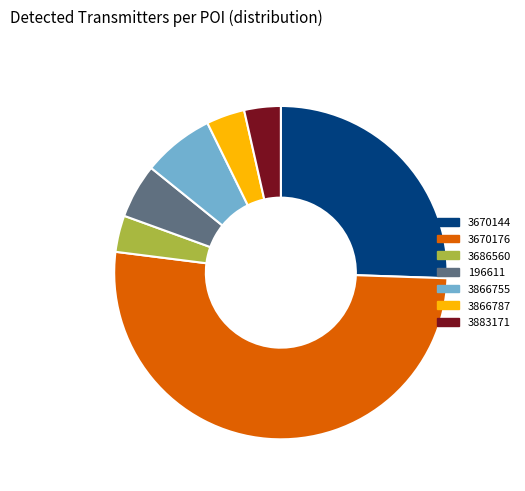

What is the ratio of the value at 3686560 to the value at 3670176?

0.1